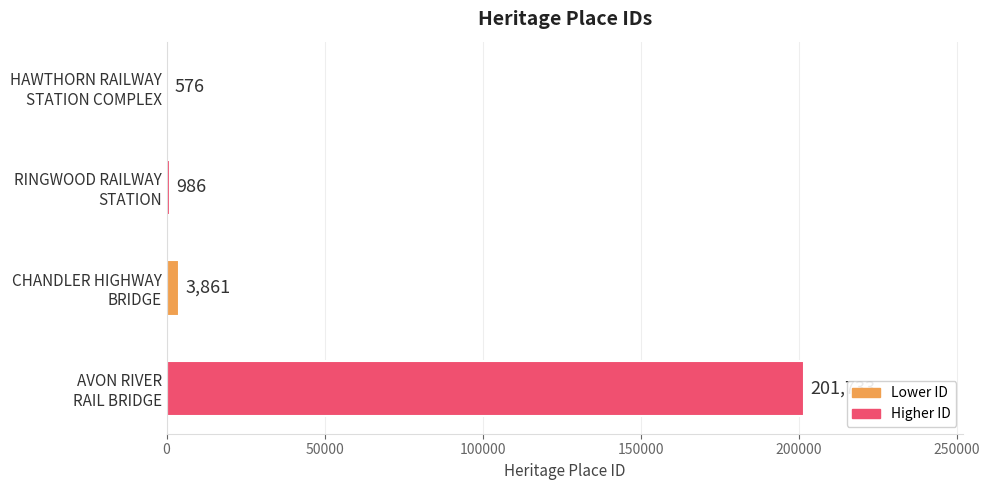

What is the greatest value displayed?

201733